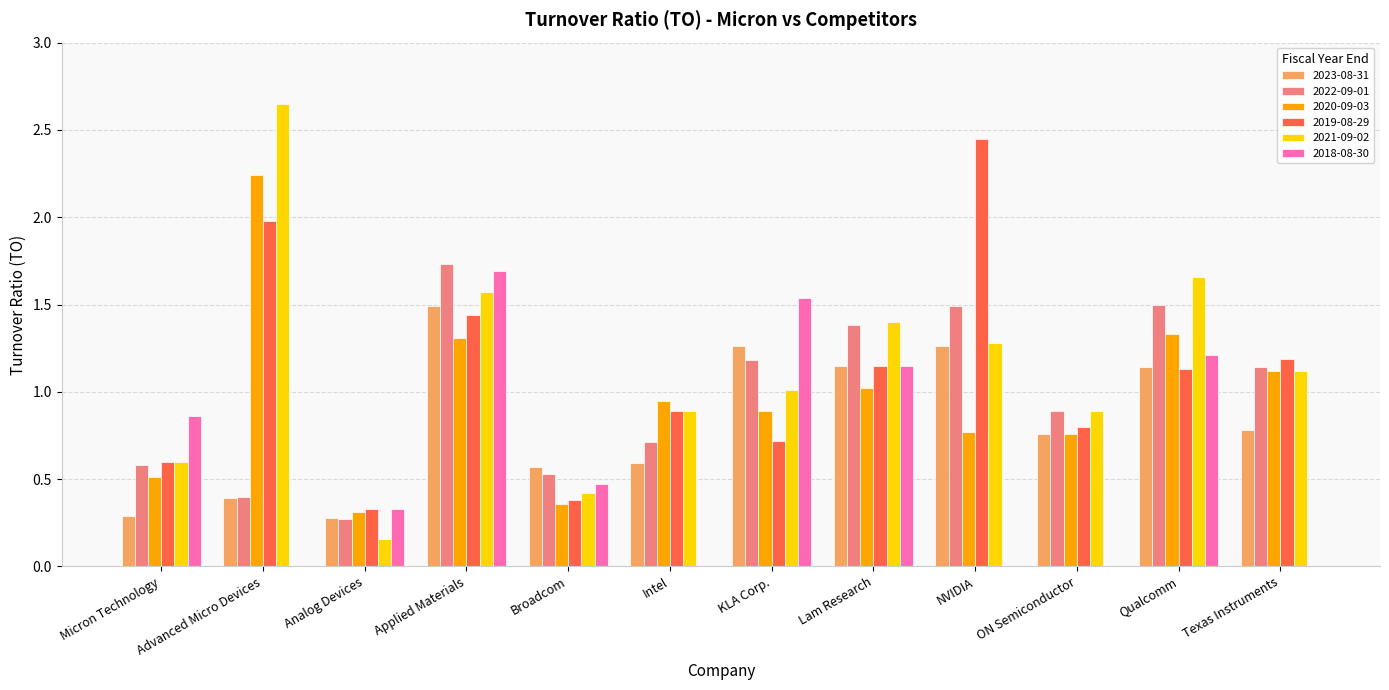

What is the sum of the 2019-08-29 values at ON Semiconductor and Broadcom?

1.2